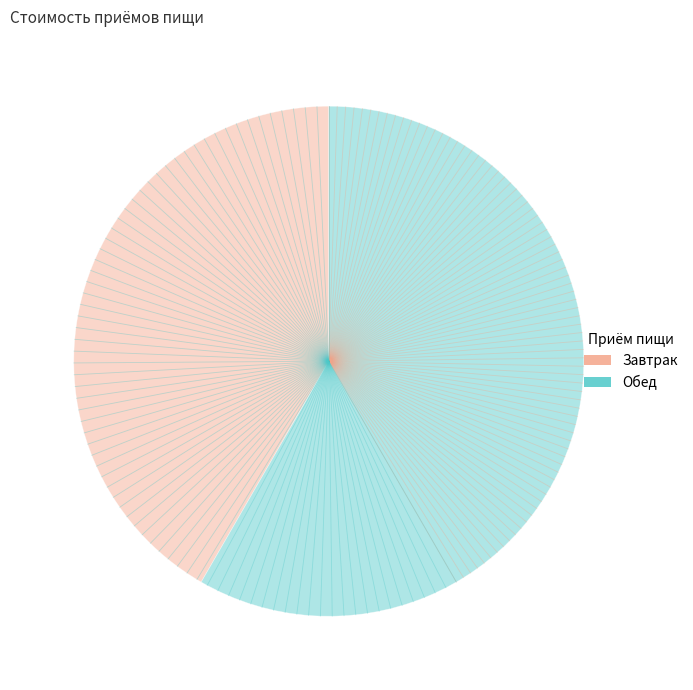

Between Обед and Завтрак, which is larger?

Обед